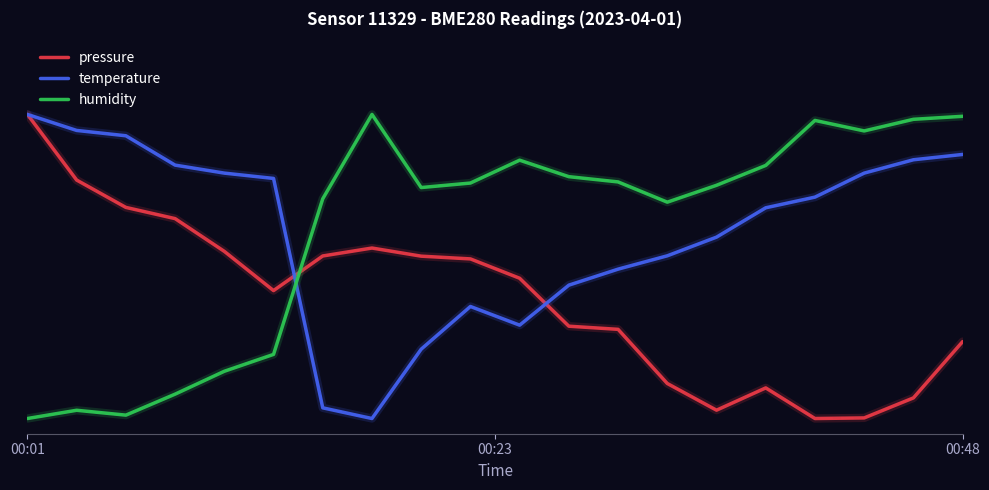

Is this an area chart (filled region under the line)?

No